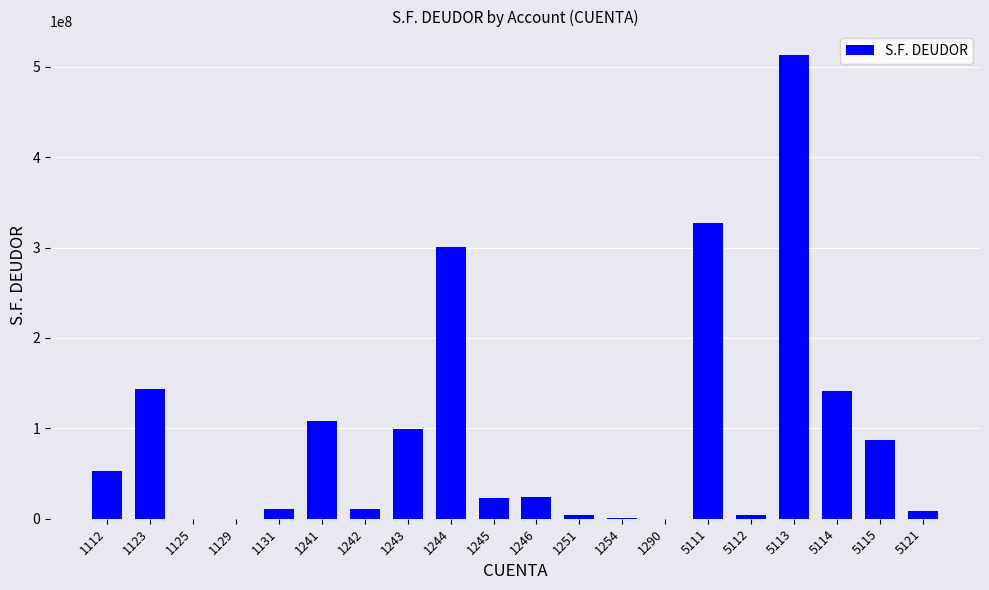

What is the maximum value shown in the chart?

513358263.2